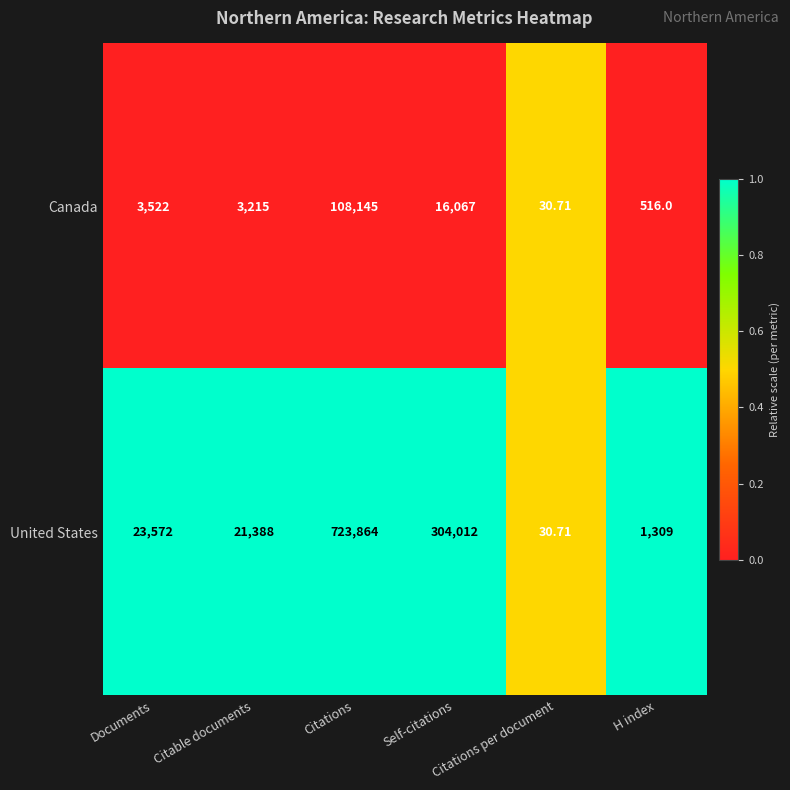

How many data points does each series have?

6